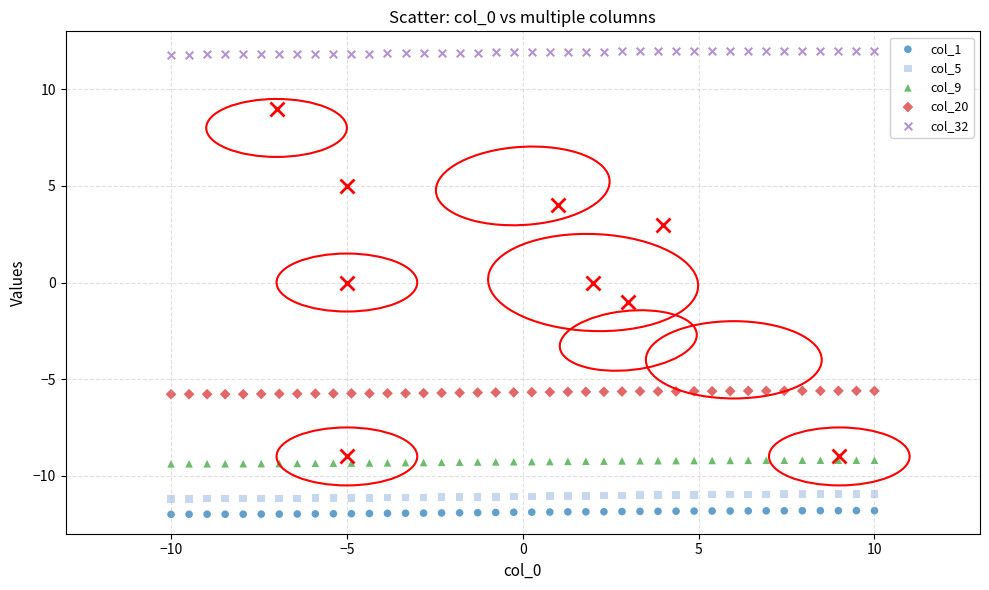

Which series contains the highest Y value?

col_32